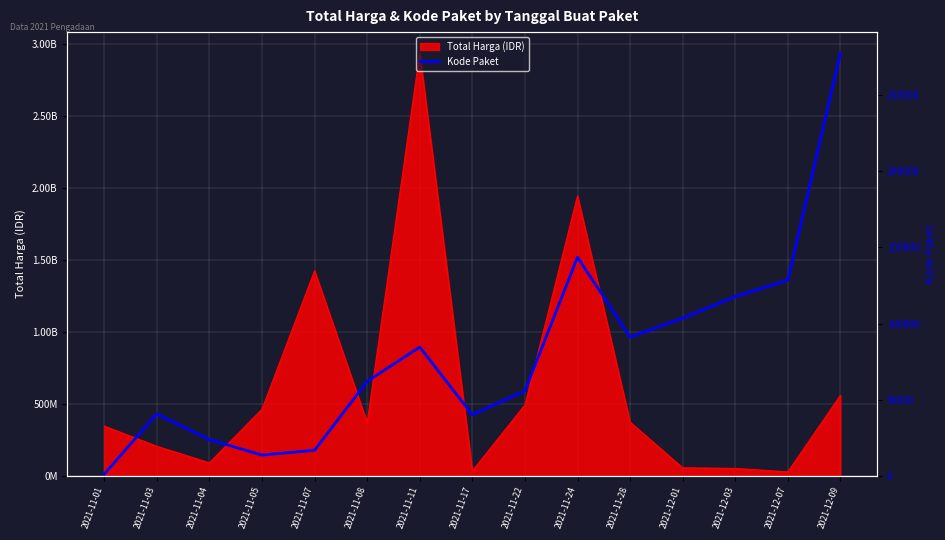

What is the label of the 10th point from the left?

2021-11-24